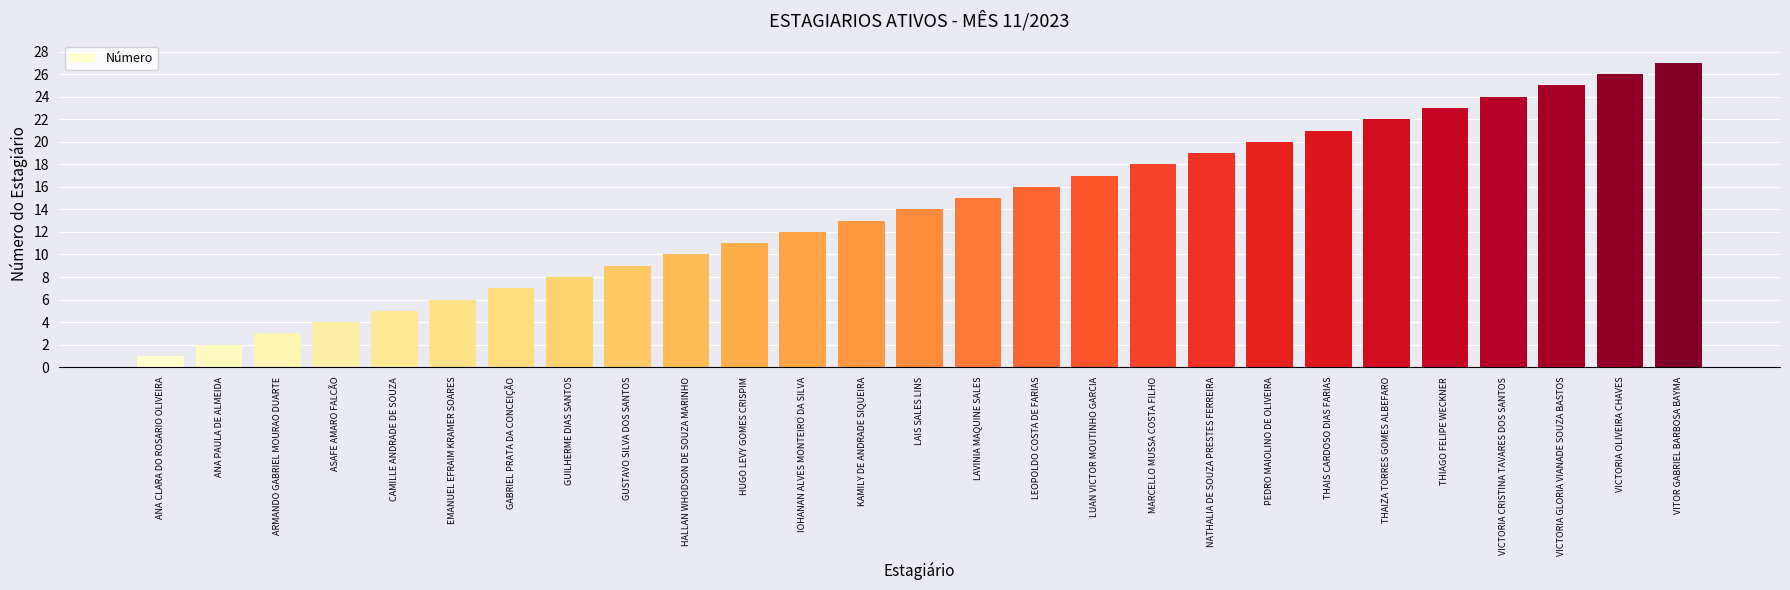

What is the sum of all values?

378